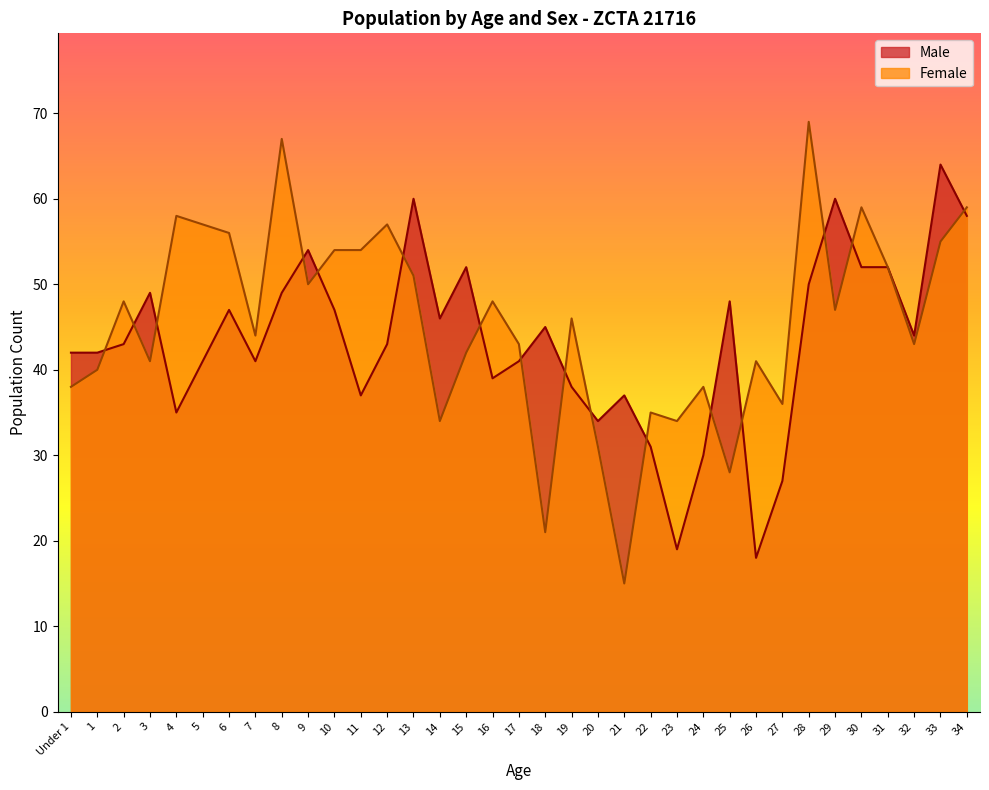

At which category does the chart reach its minimum across all series?

21